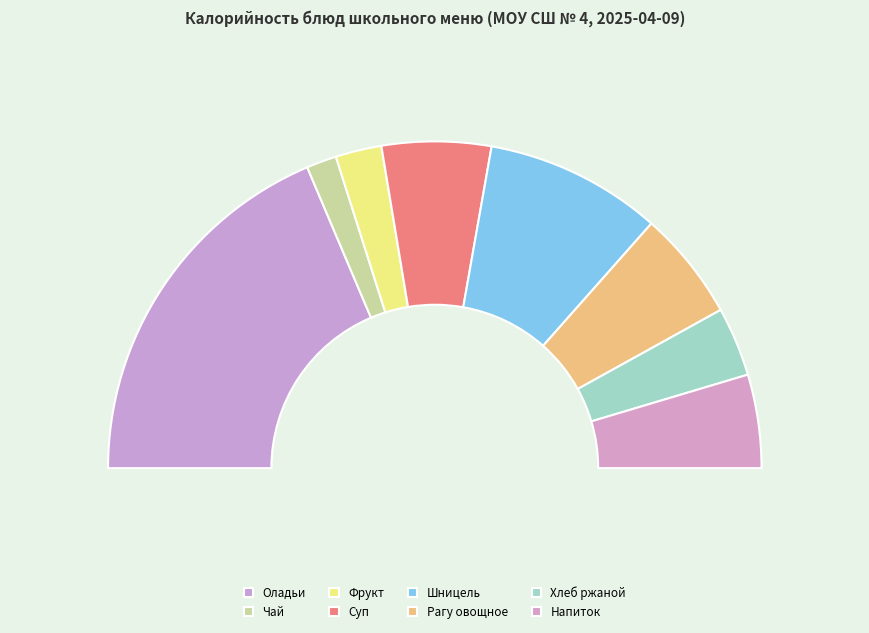

Combined, what portion of the pie is Суп с макаронными изделиями and Фрукт?

15.4%